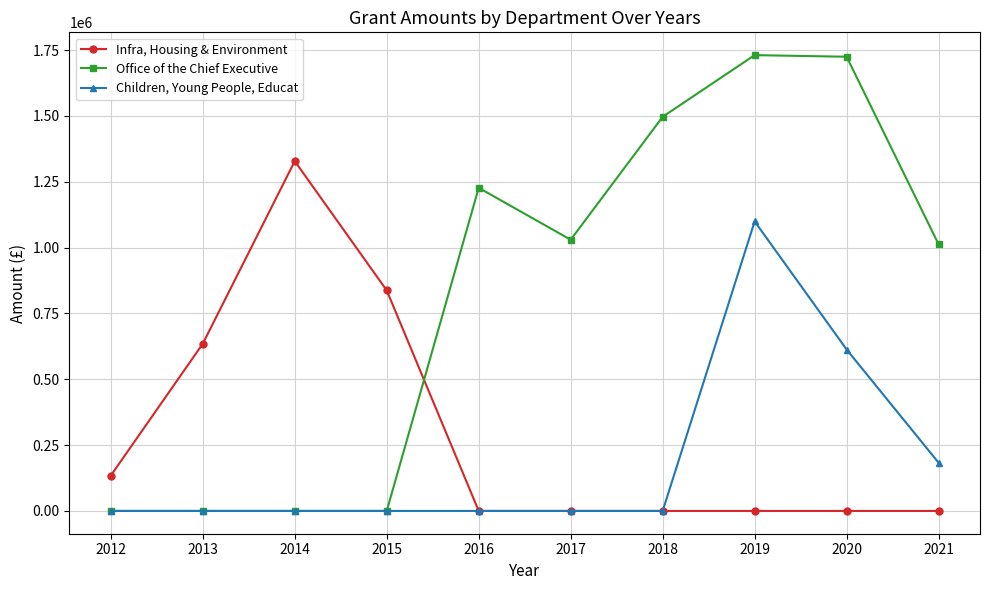

Count the Infra, Housing & Environment values in the range 0 to 635000.

8